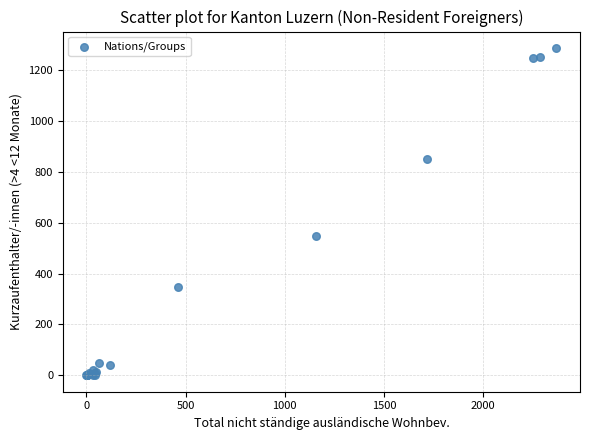

What Y value in the scatter plot is closest to 643?

549